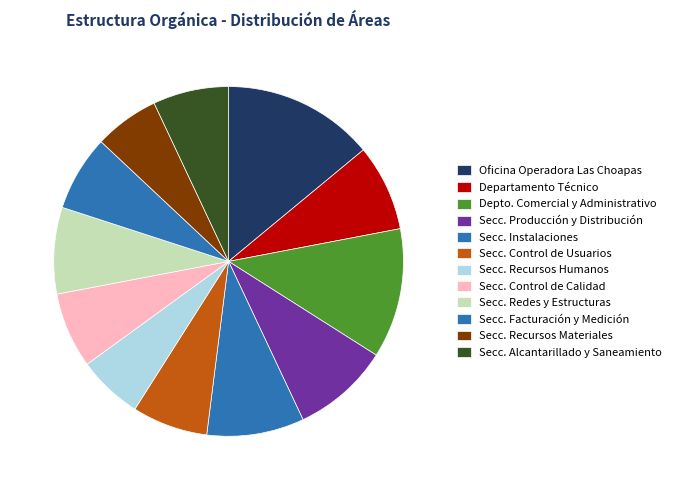

How many segments does this pie chart have?

12